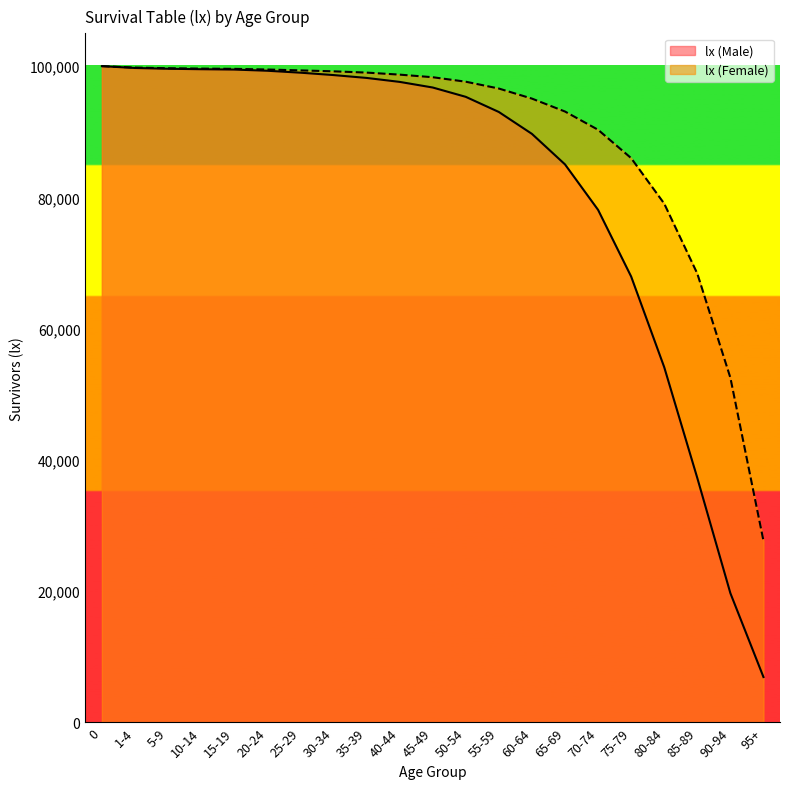

What value does the lx (Female) series have at 10-14?

99626